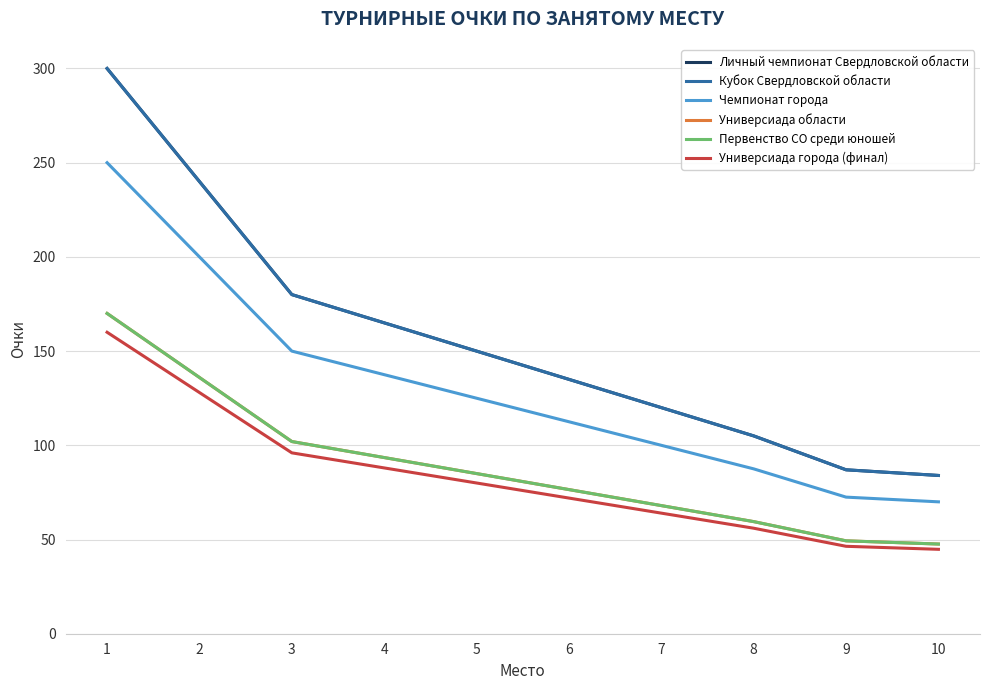

At which label does Первенство СО среди юношей first exceed 85?

1